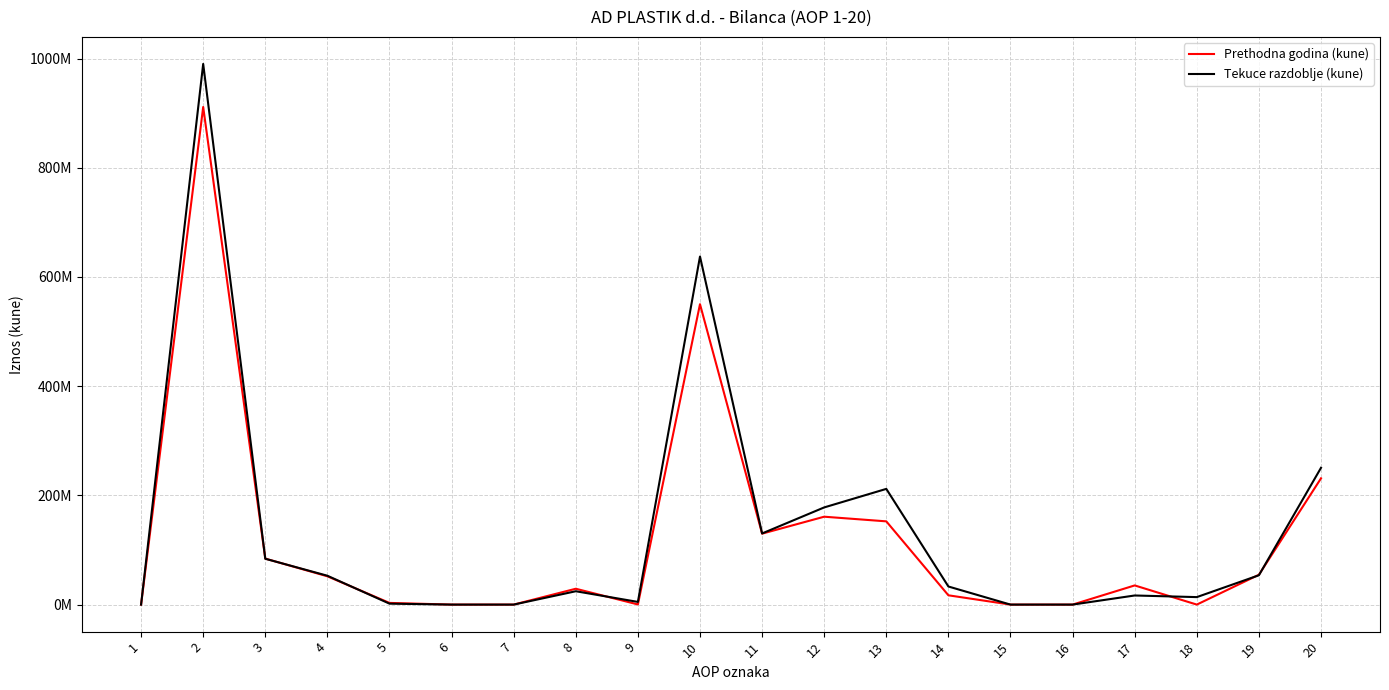

What is the value of the Tekuce razdoblje (kune) point at the 17th from the left?

16681693